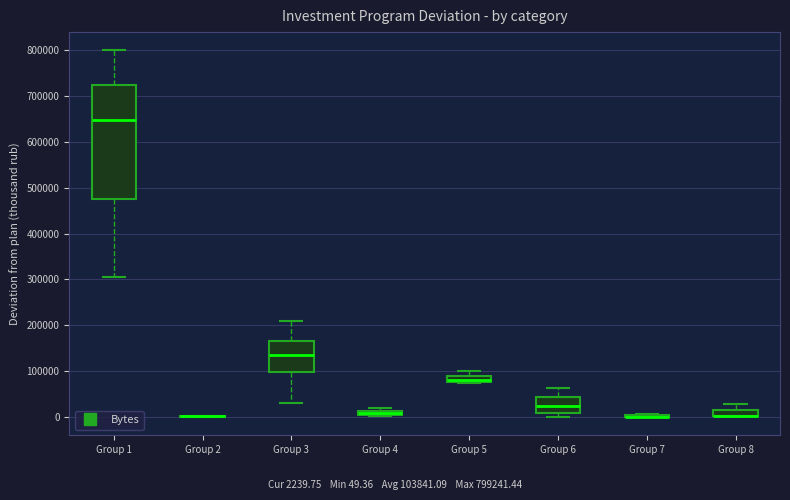

Comparing the boxes themselves (not the whiskers), which one is the tallest?

Group 1